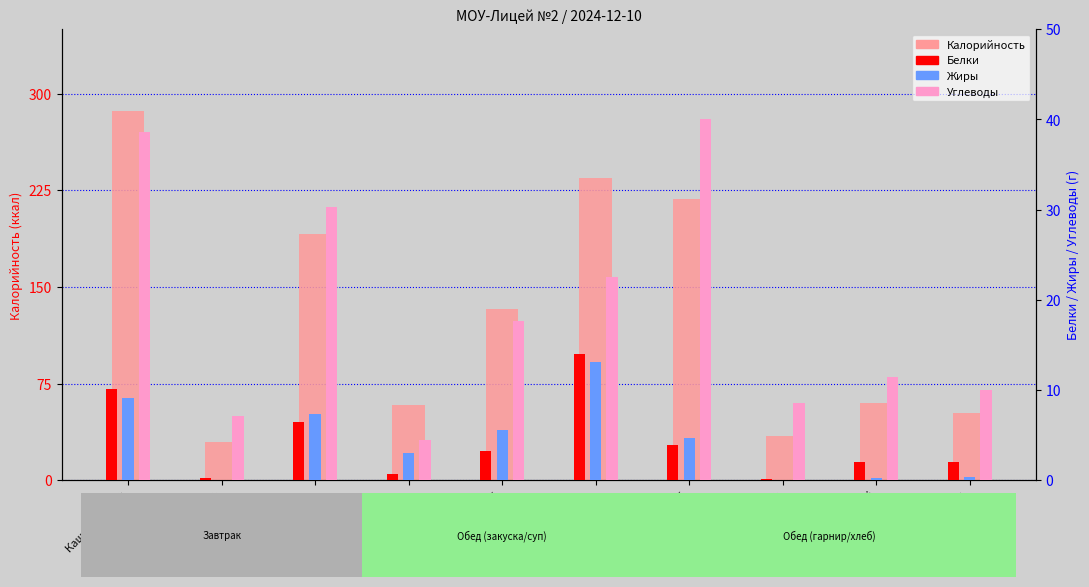

What is the average value of the Белки series?

4.3